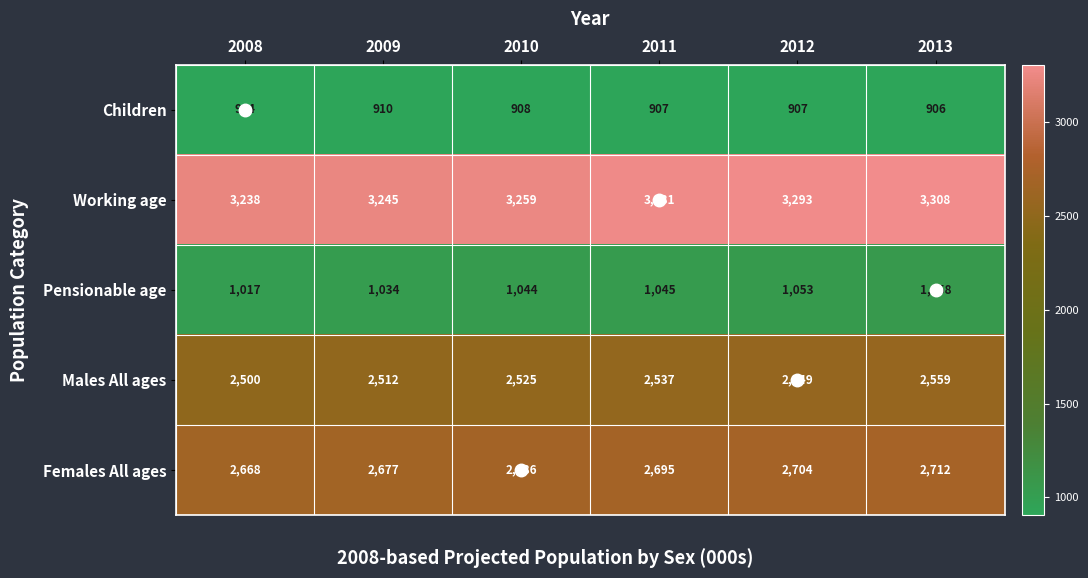

Where is Females All ages nearest to the value 2690?

2010